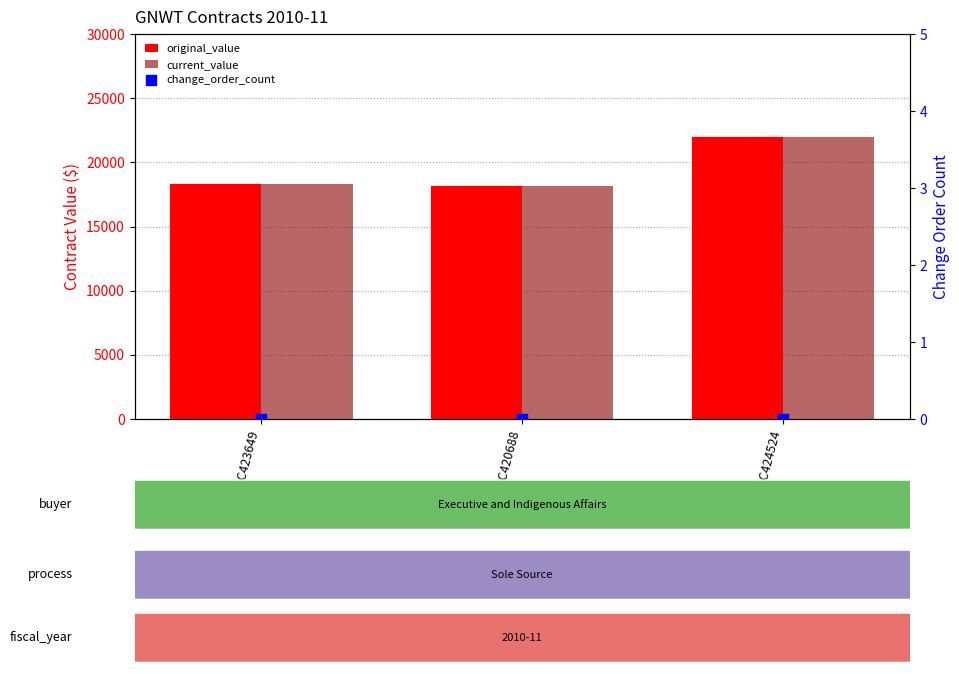

Which series has the widest spread of Y values?

original_value